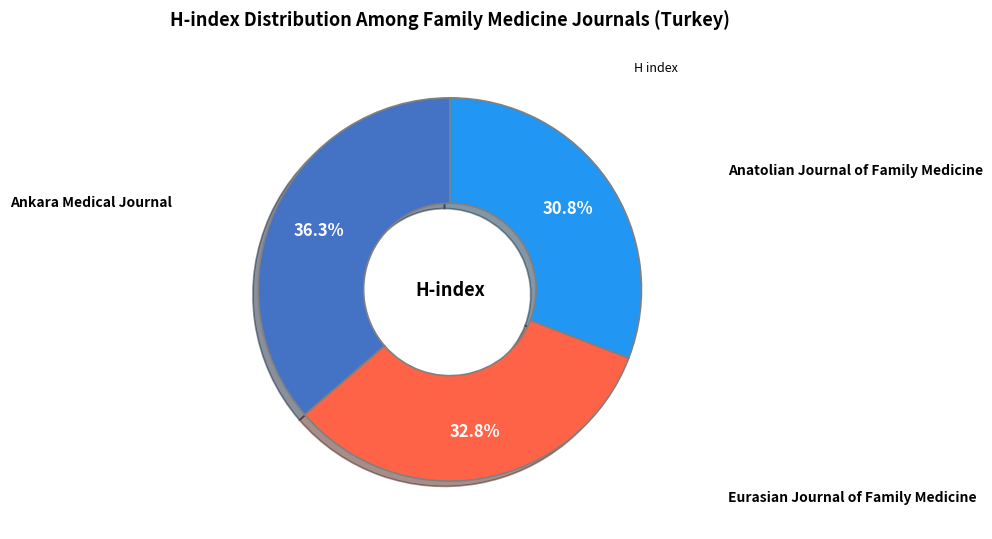

Is there any slice that represents more than half of the pie?

No